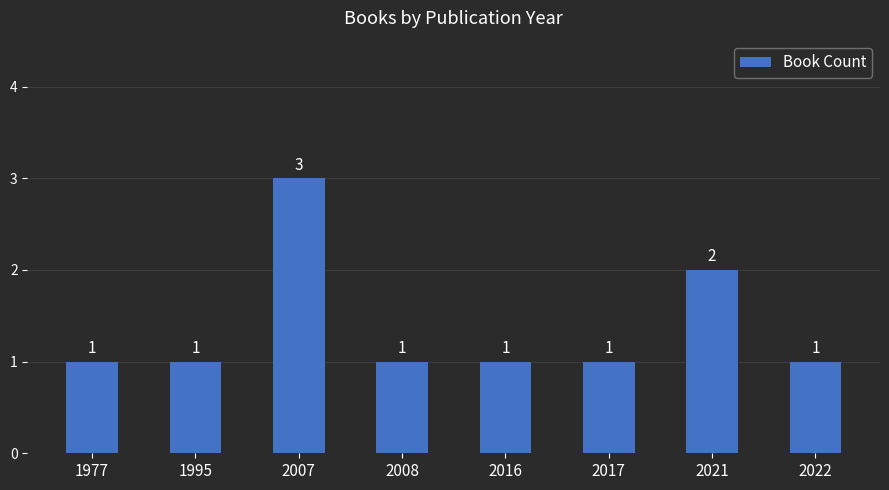

The value at 2008 is 2. True or false?

False